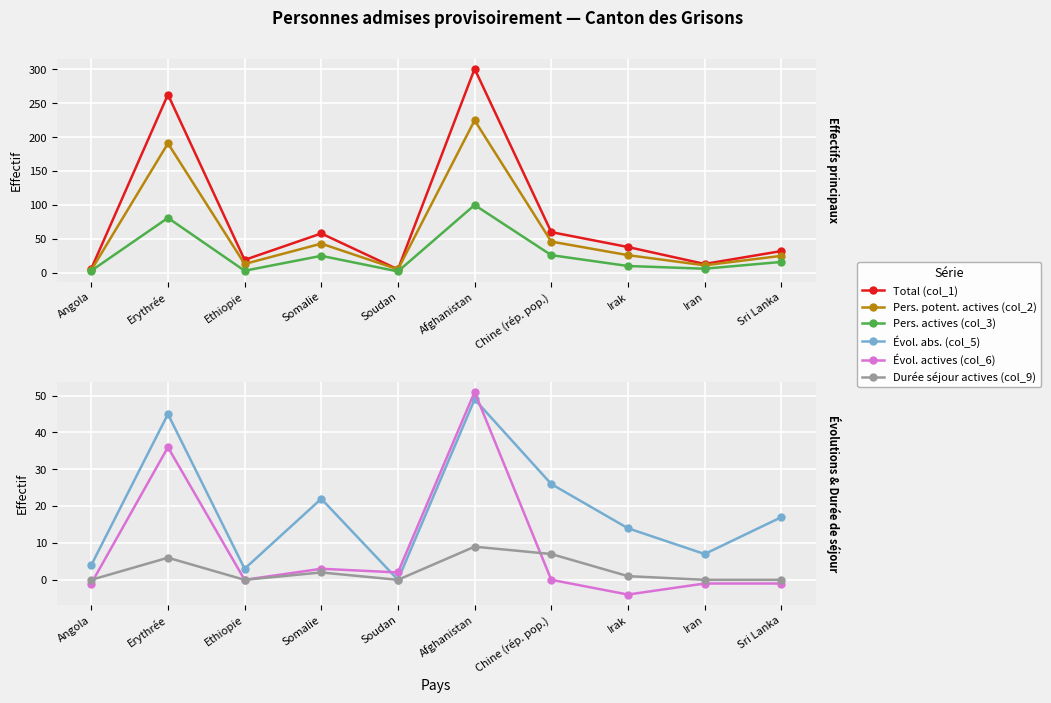

How many lines are shown in the chart?

6